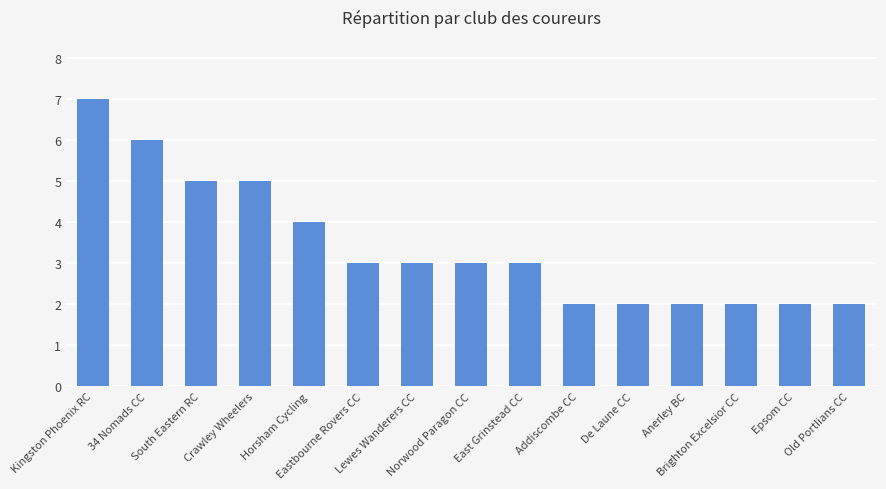

What is the smallest value displayed?

2